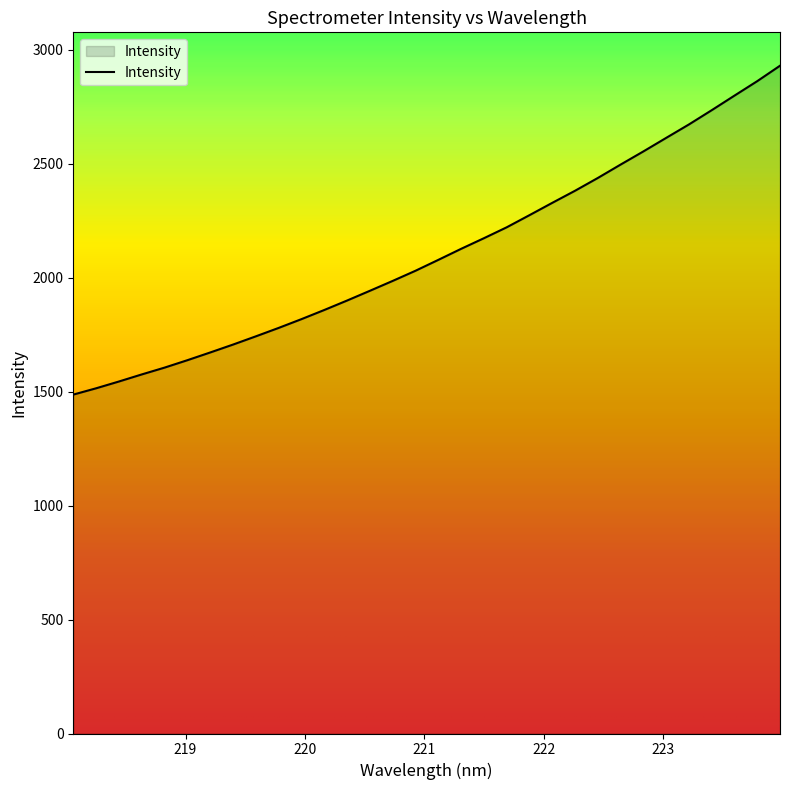

What is the difference between the maximum and minimum values?

1442.5